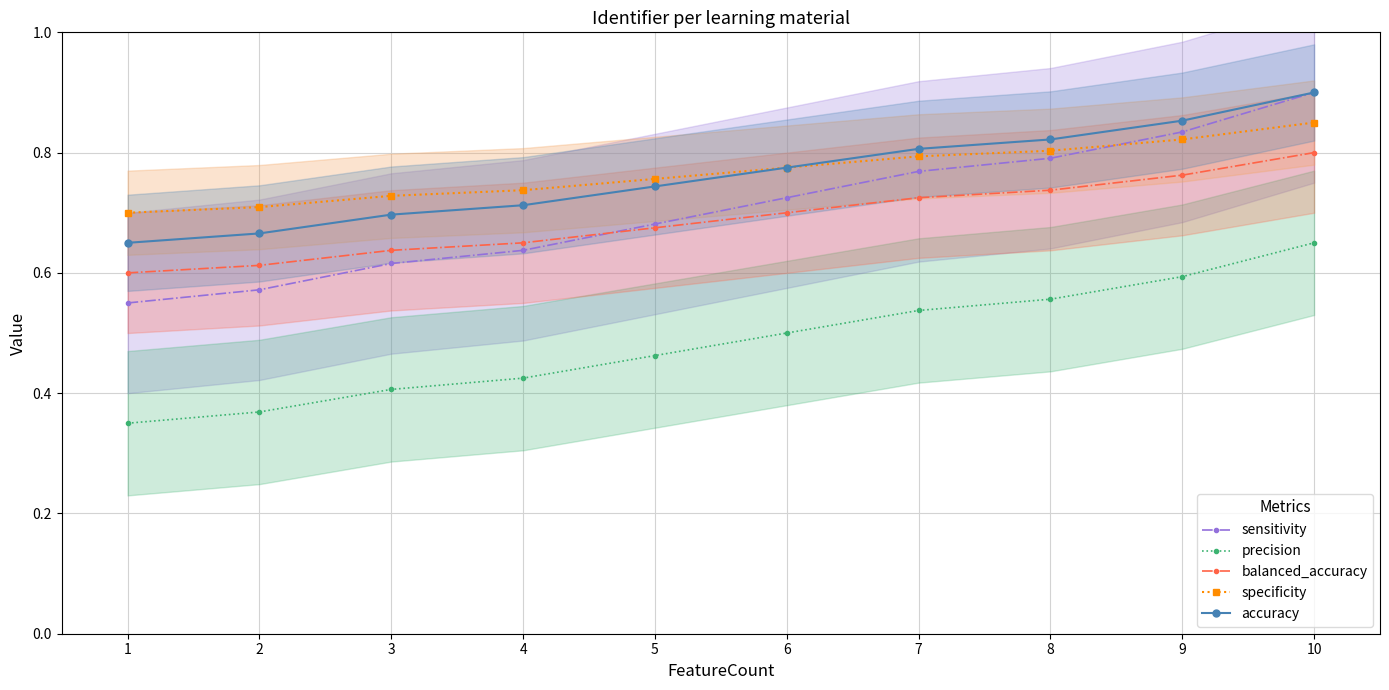

True or false: accuracy has more than 1 points higher than both neighbors.

False